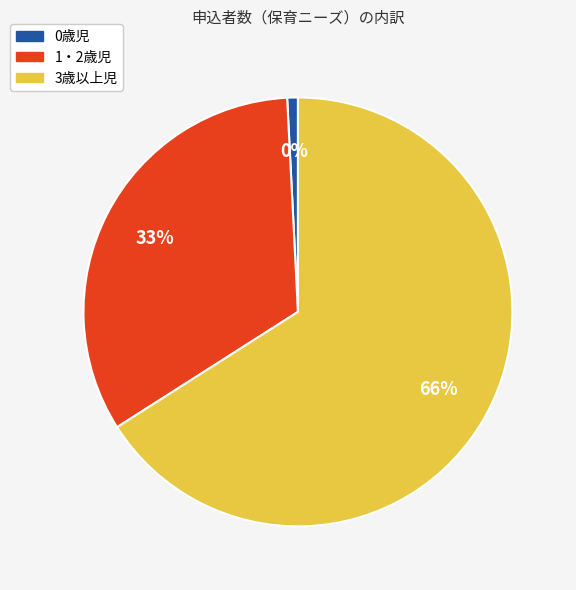

Combined, what portion of the pie is 1・2歳児 and 3歳以上児?

99.2%